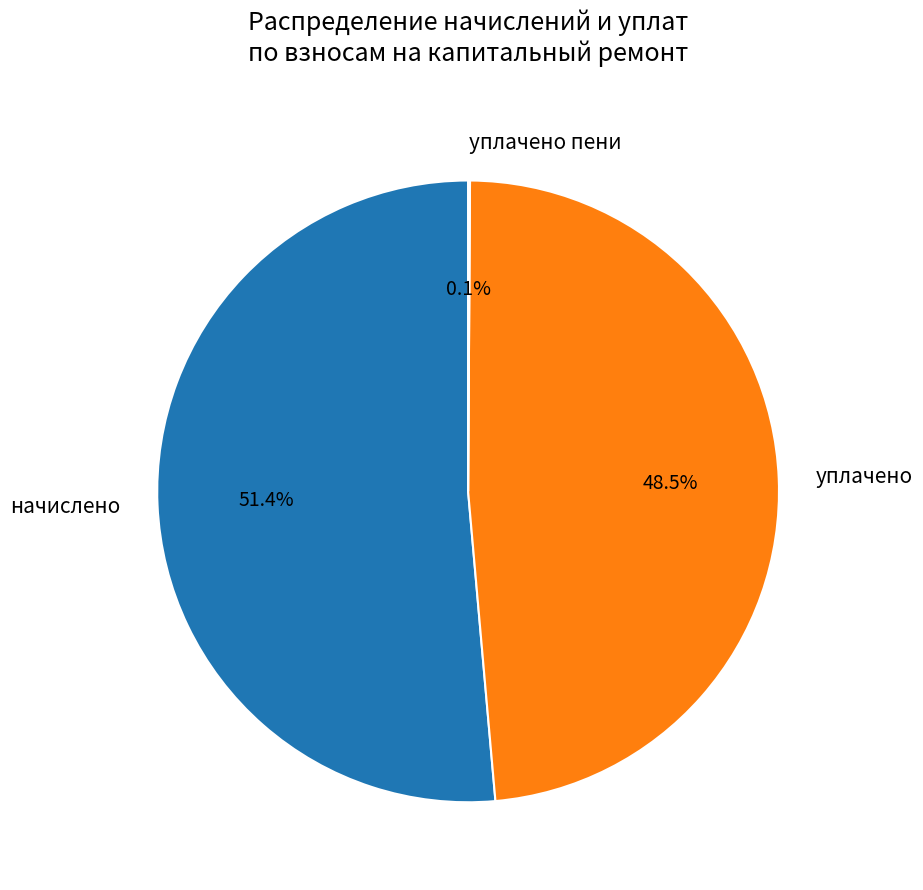

What is the total percentage of начислено and уплачено?

99.9%